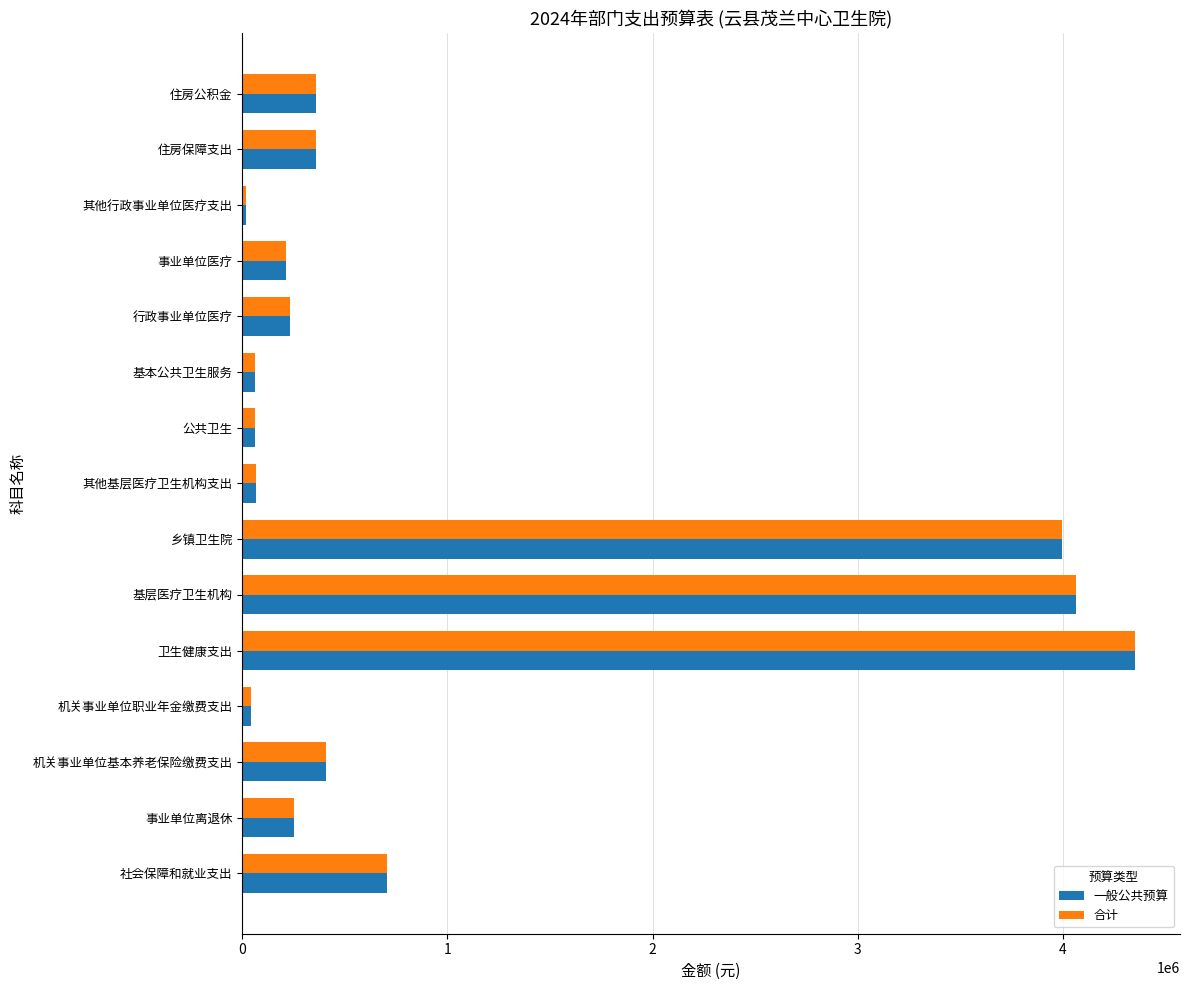

What is the highest value of the 一般公共预算 series?

4352483.9